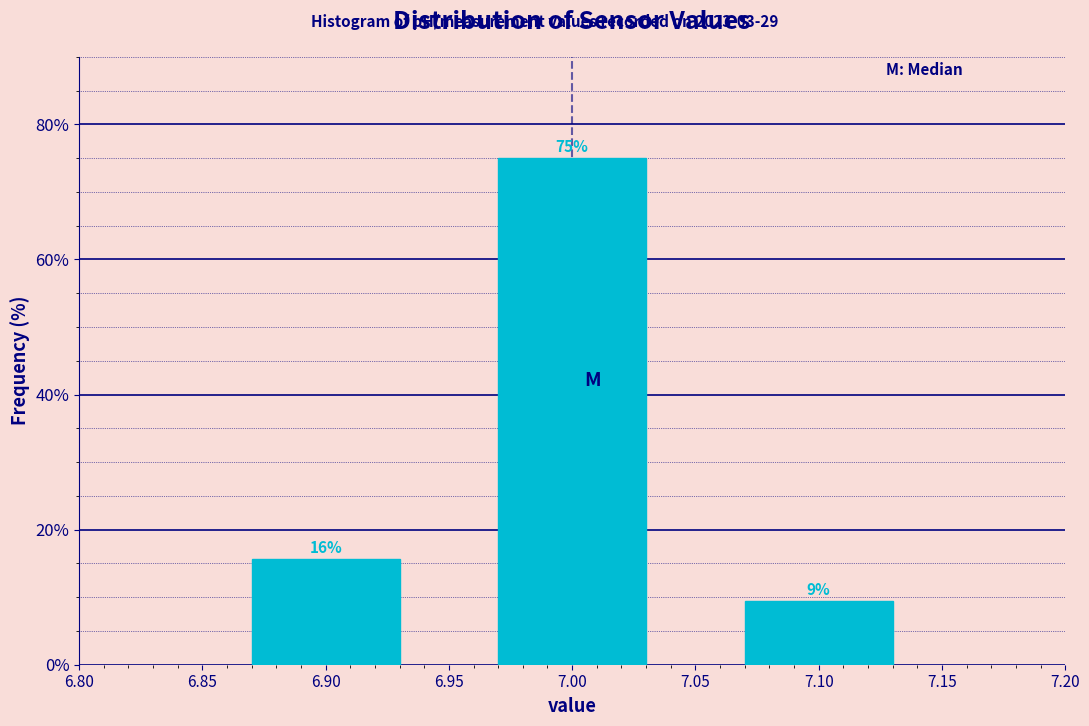

Are the bars horizontal?

No